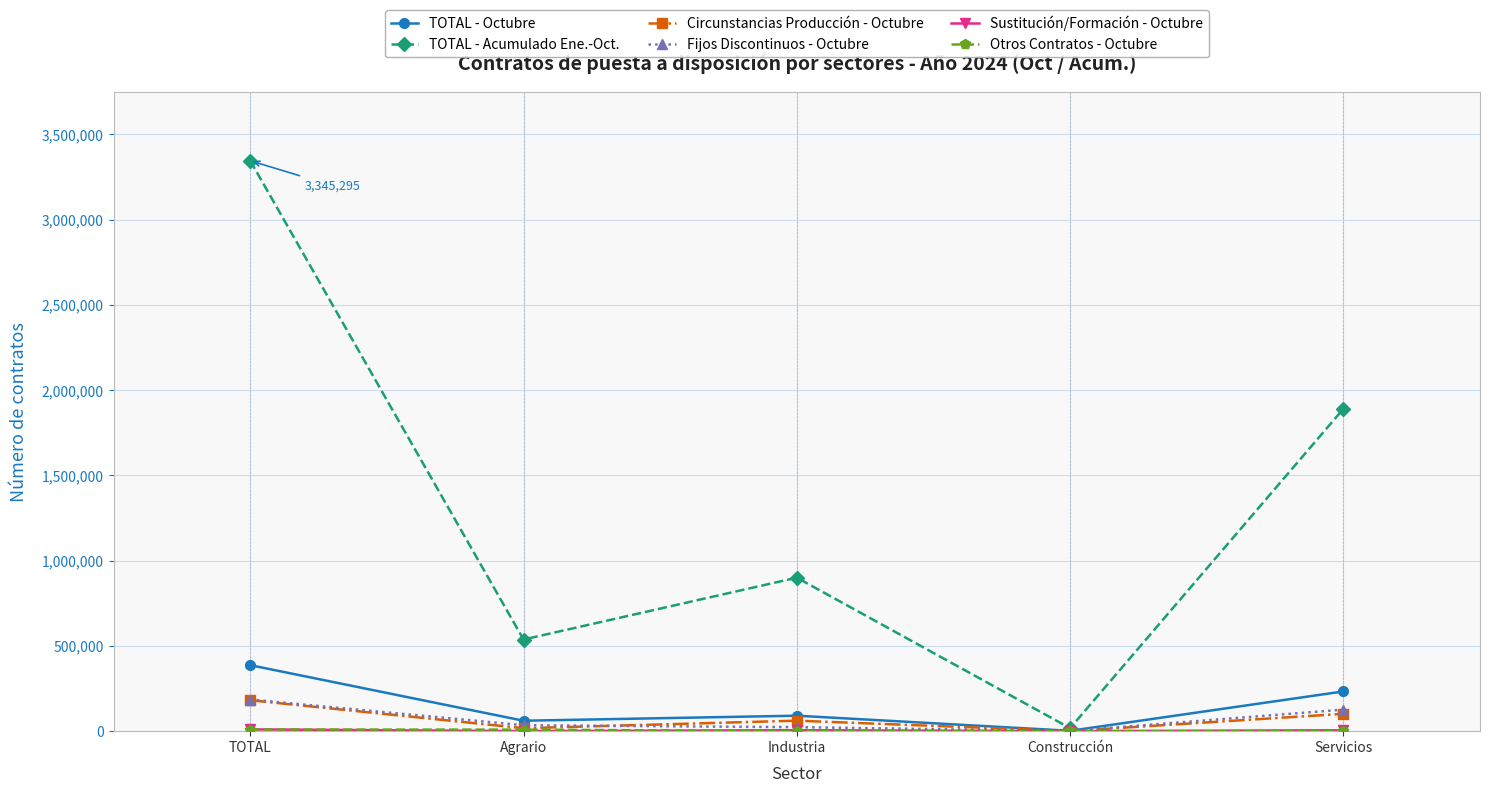

Count the number of data series in this chart.

6